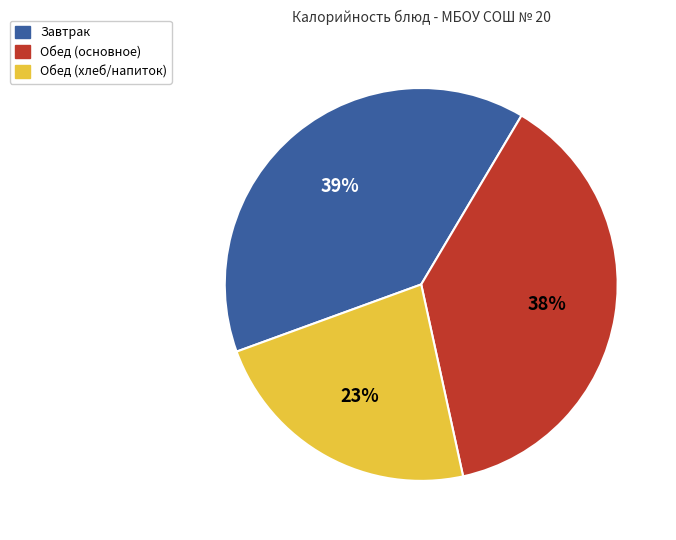

To the nearest percent, what is the difference between the largest and smallest slice percentages?

16%